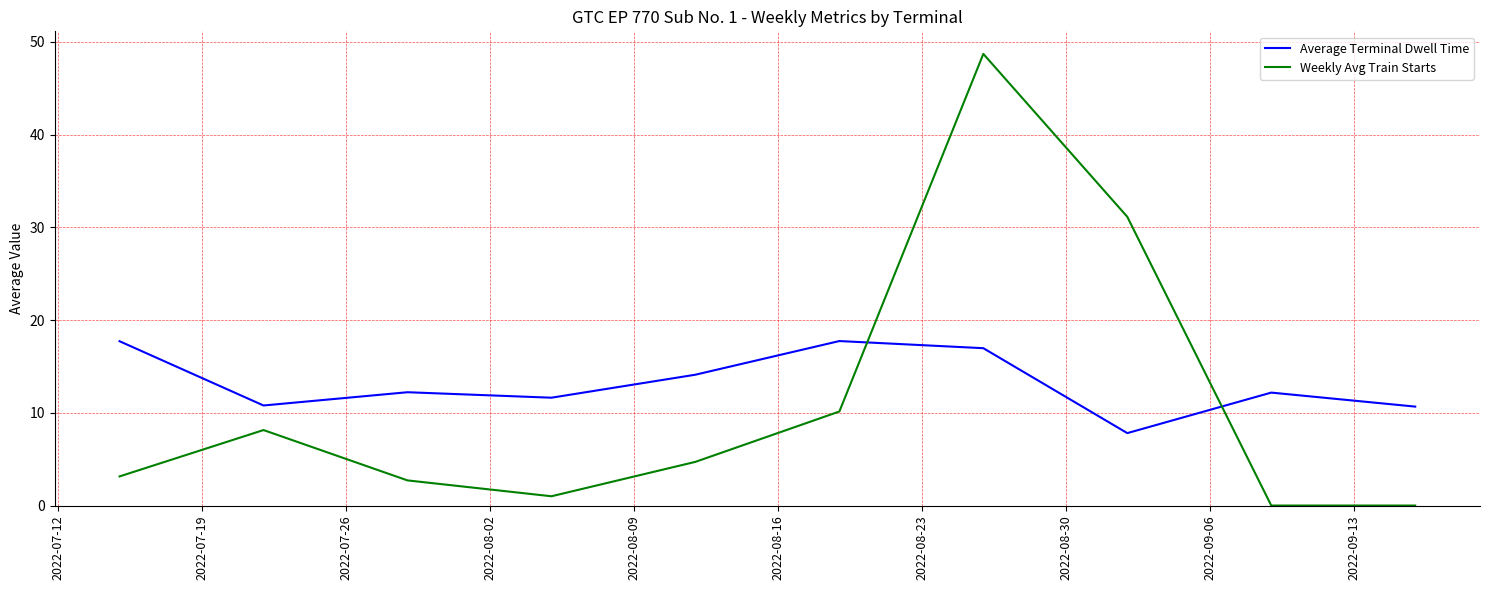

Which series has the largest range (max minus min)?

Weekly Avg Train Starts